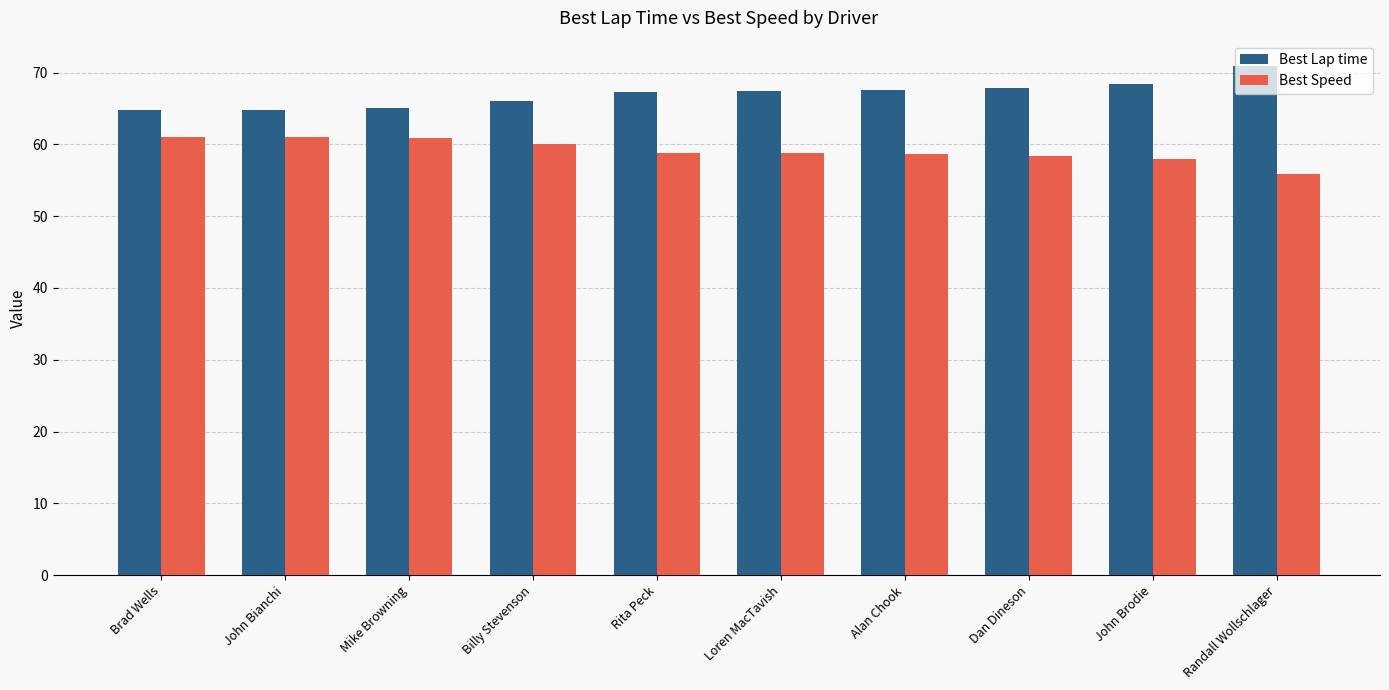

Is it true that Best Speed equals 102.5 at Mike Browning?

False